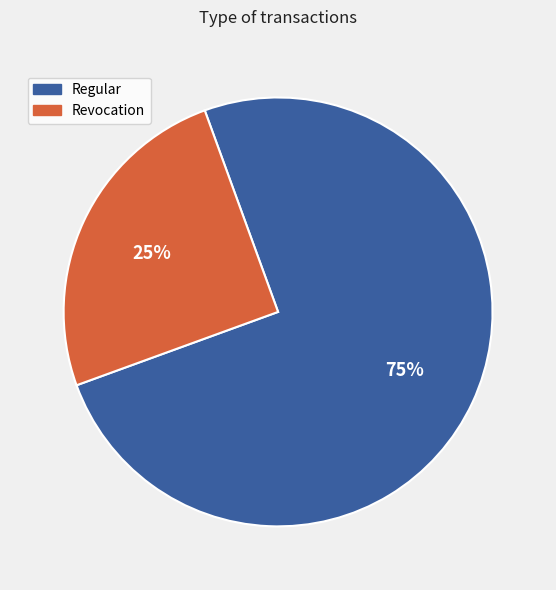

Which category accounts for the majority?

Regular